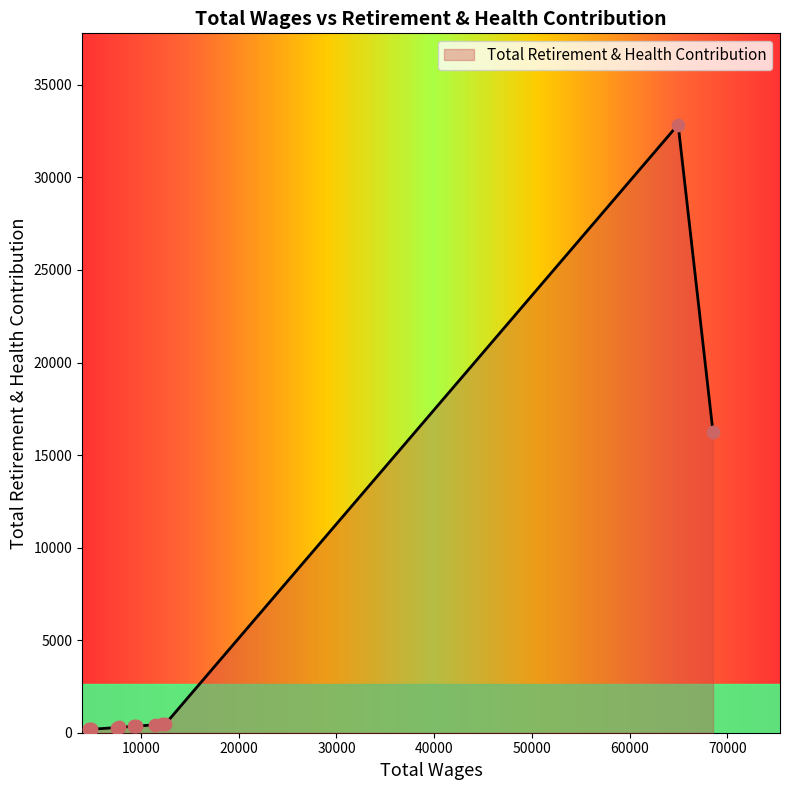

What is the greatest value displayed?

32856